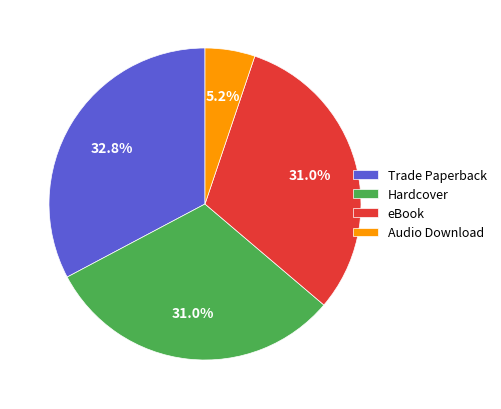

The eBook slice represents 23% of the pie. True or false?

False